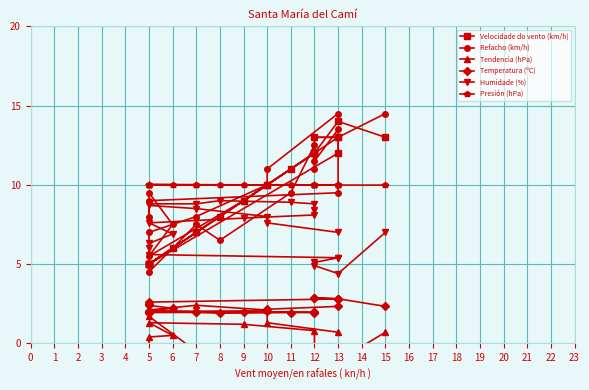

Between 13 and 11, which is larger?

13